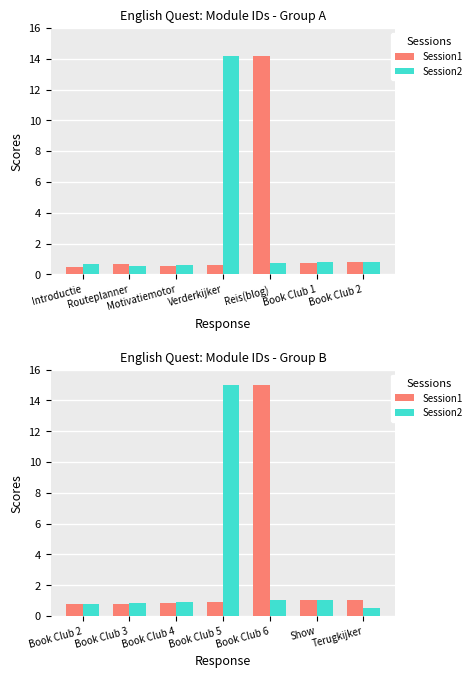

What is the sum of all Session2 values?

20.2